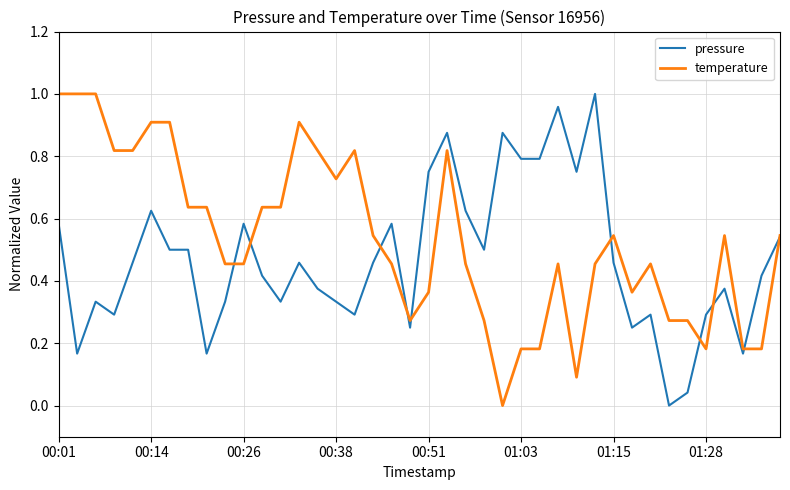

Which series has the largest total across all categories?

temperature